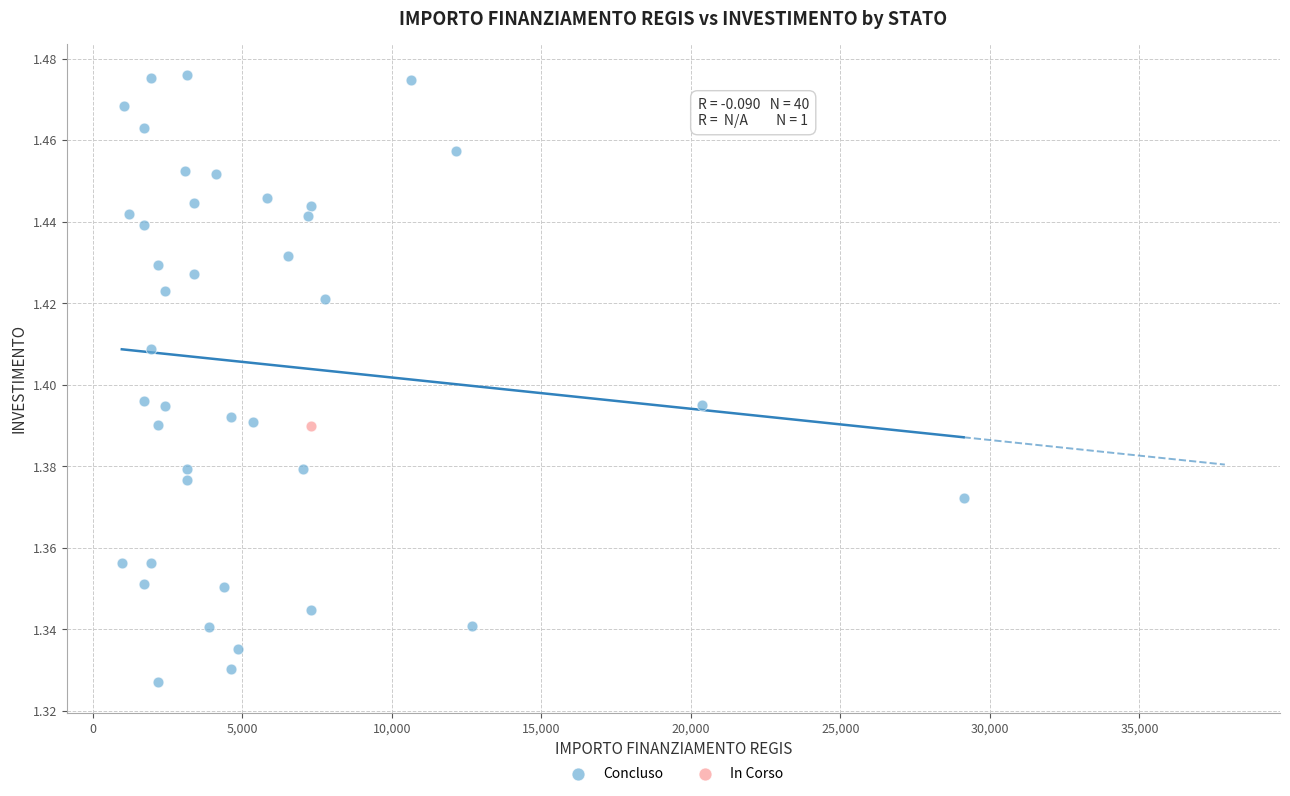

What are all the series names shown in the legend?

Concluso, In Corso